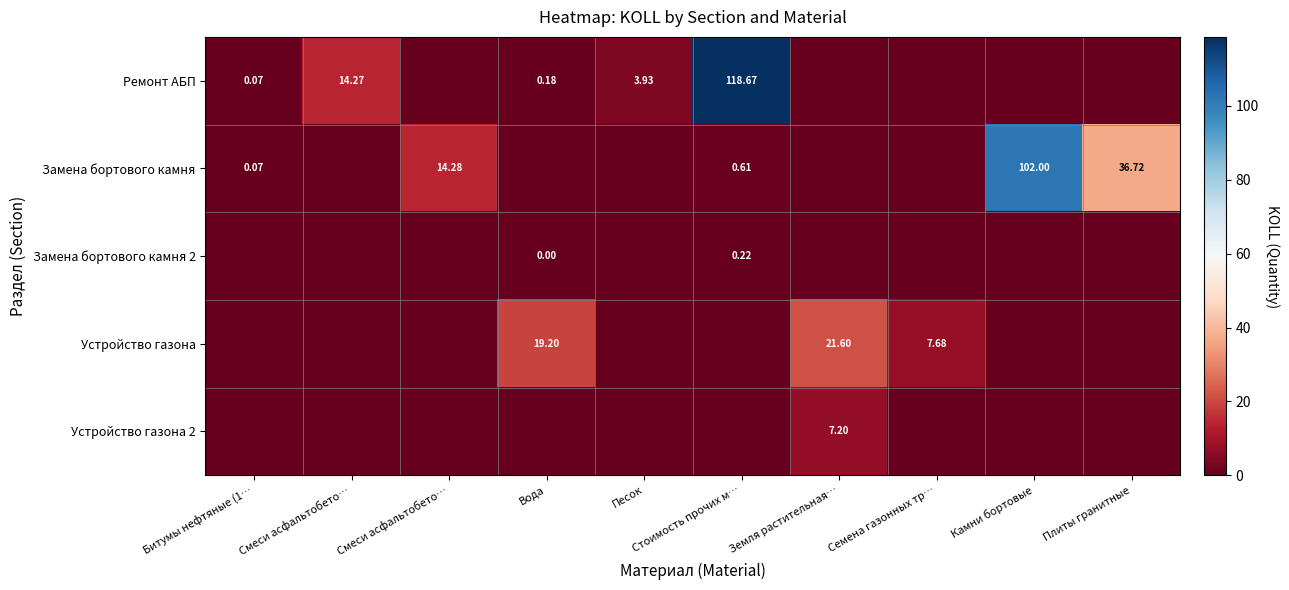

The Замена бортового камня 2 series shows 0.1 at Смеси асфальтобето…. True or false?

False